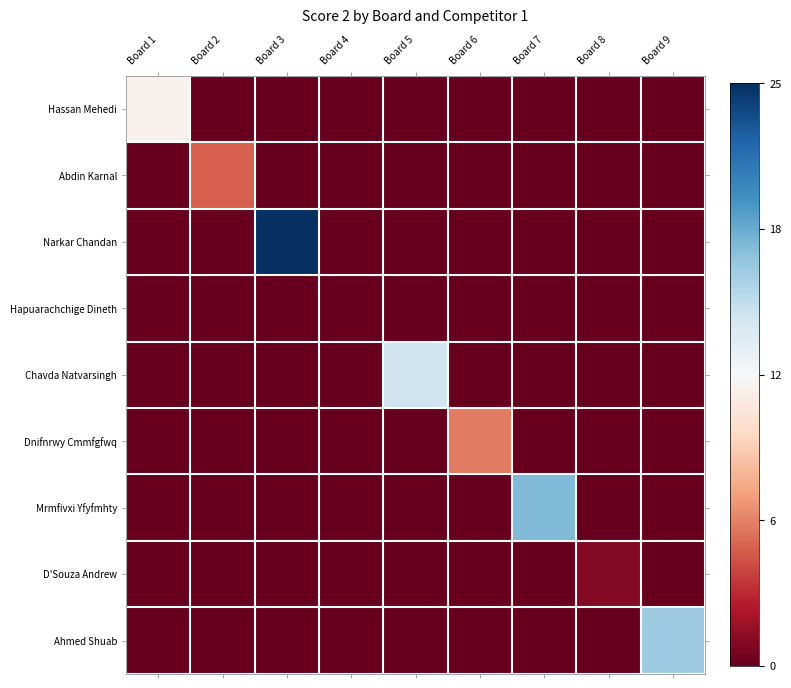

Which has a higher value, Board 9 or Board 4?

Board 9